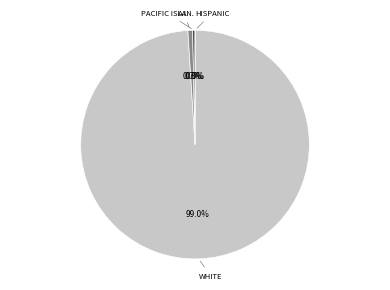

Is the sum of Two or More Races and White alone greater than half?

Yes